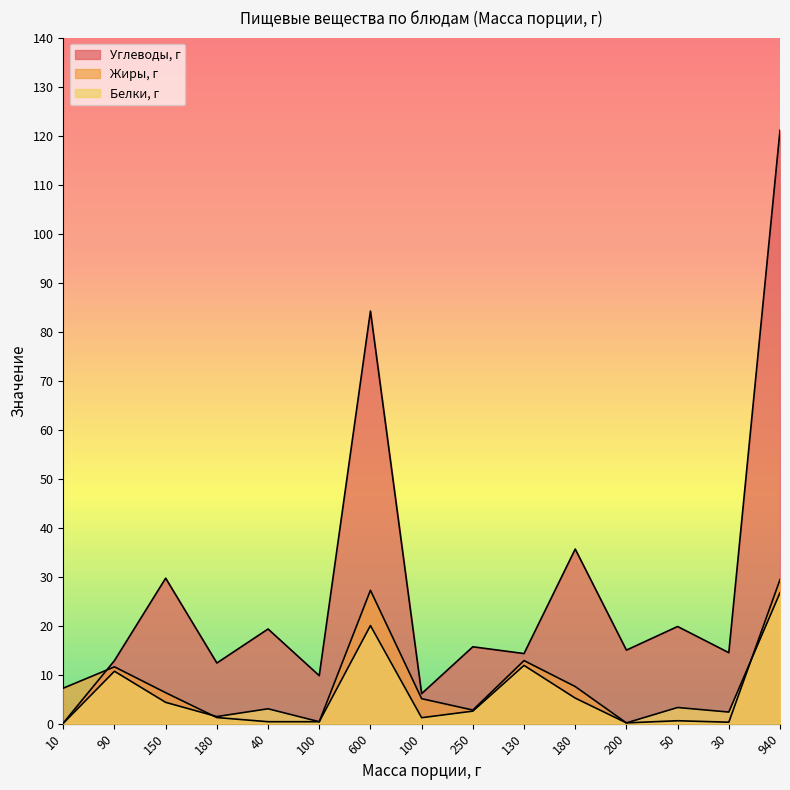

How many interior local peaks does the Жиры, г series have?

4